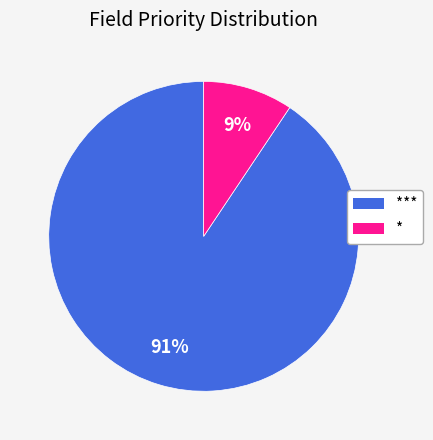

How many segments does this pie chart have?

2